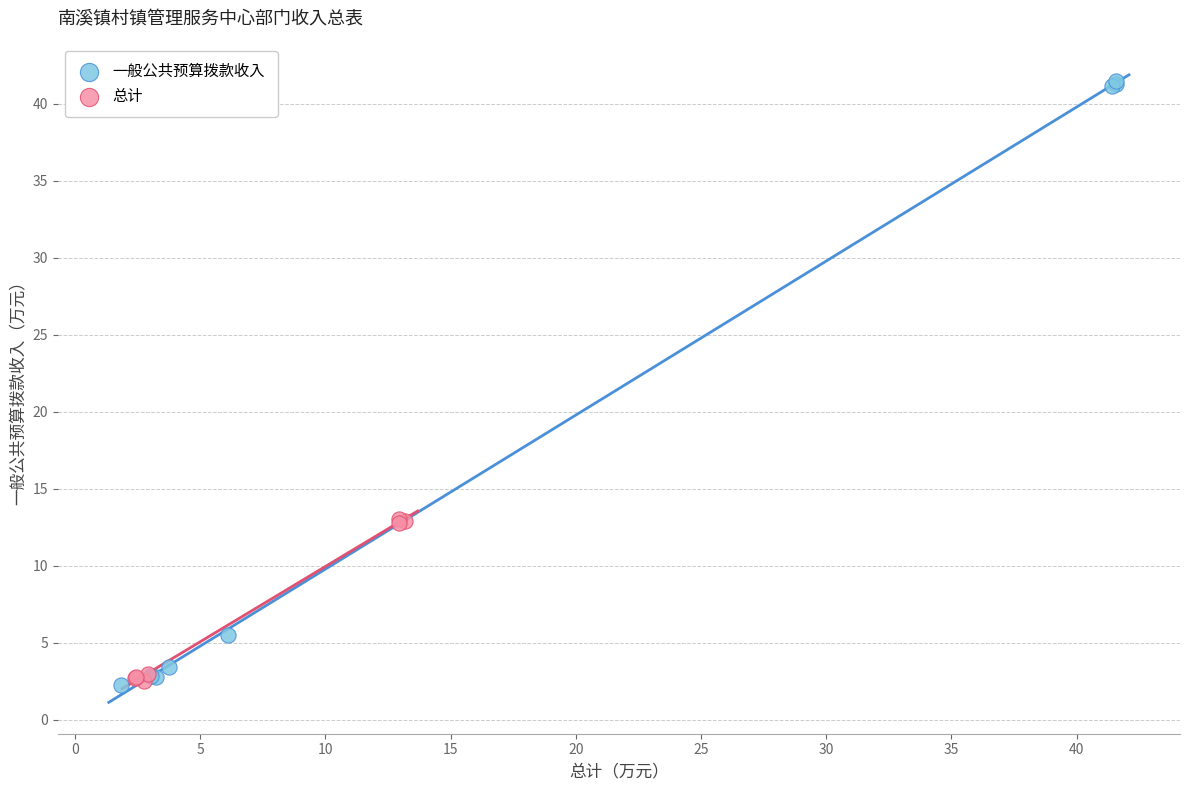

Which series has the largest Y range (max minus min)?

一般公共预算拨款收入